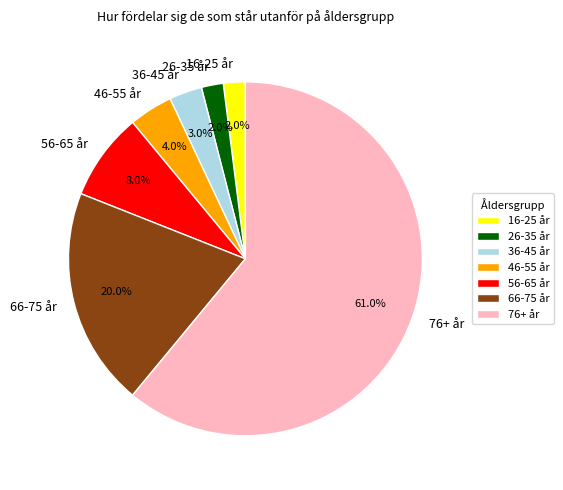

To the nearest percent, what is the combined percentage of 36-45 år and 56-65 år?

11%